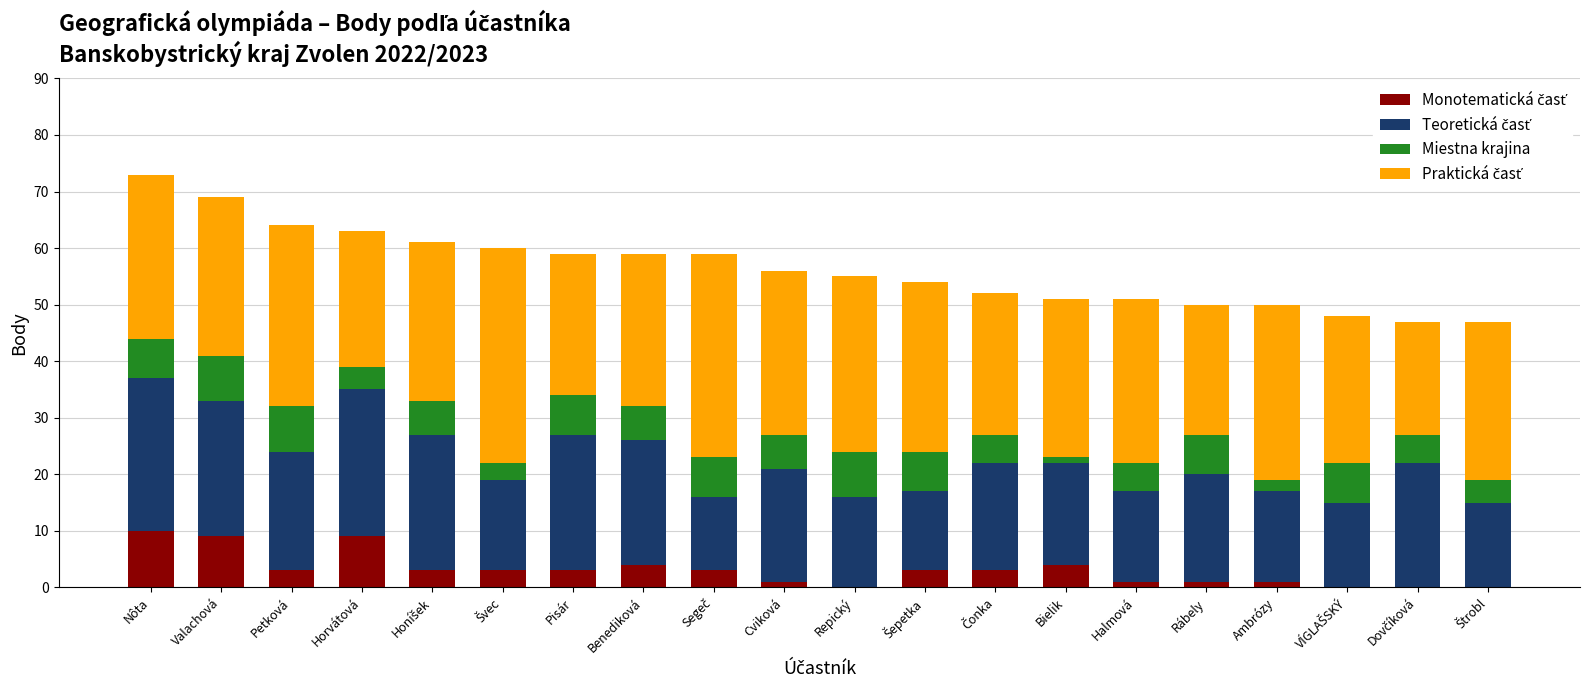

What is the difference between the Teoretická časť values at Čonka and Pisár?

5